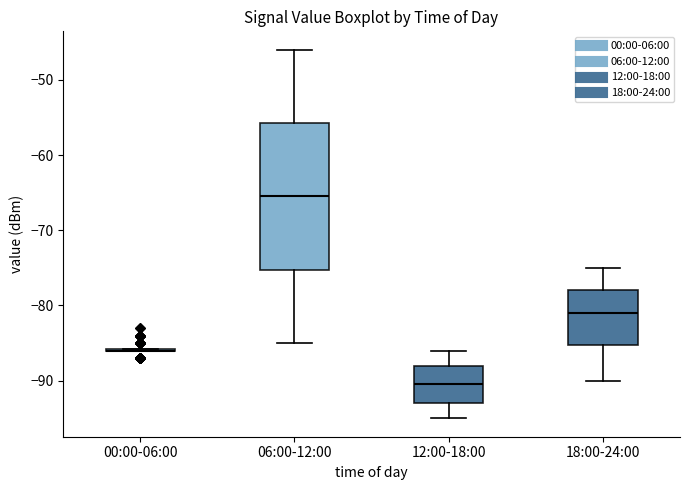

Where does the upper whisker of the box for 06:00-12:00 end on the y-axis? The values are not printed on the chart, so give them approximately, as read against the axis.

-46